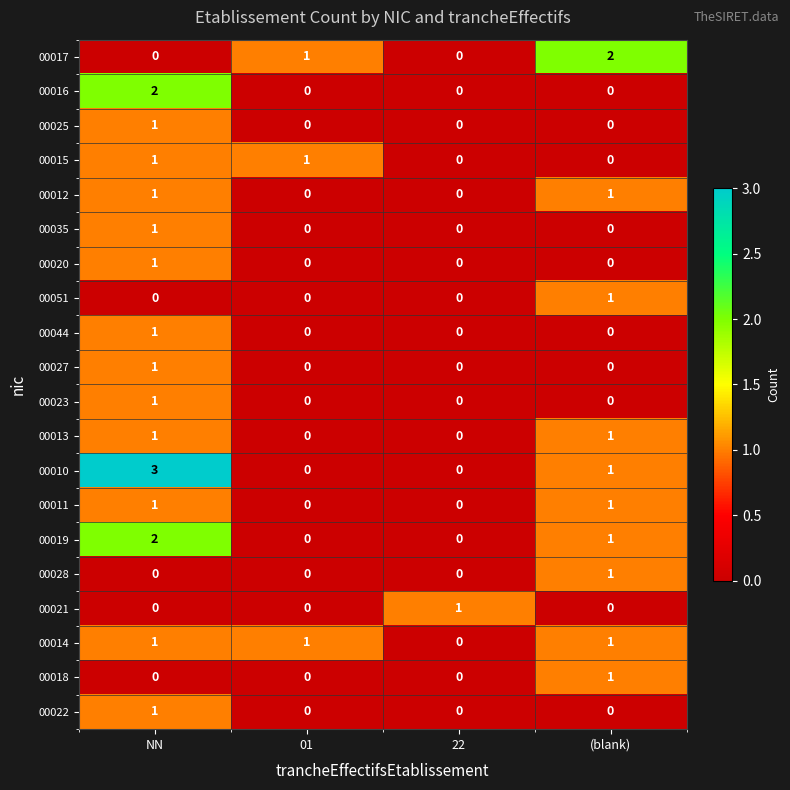

The value of 00027 at (blank) is 0. True or false?

True